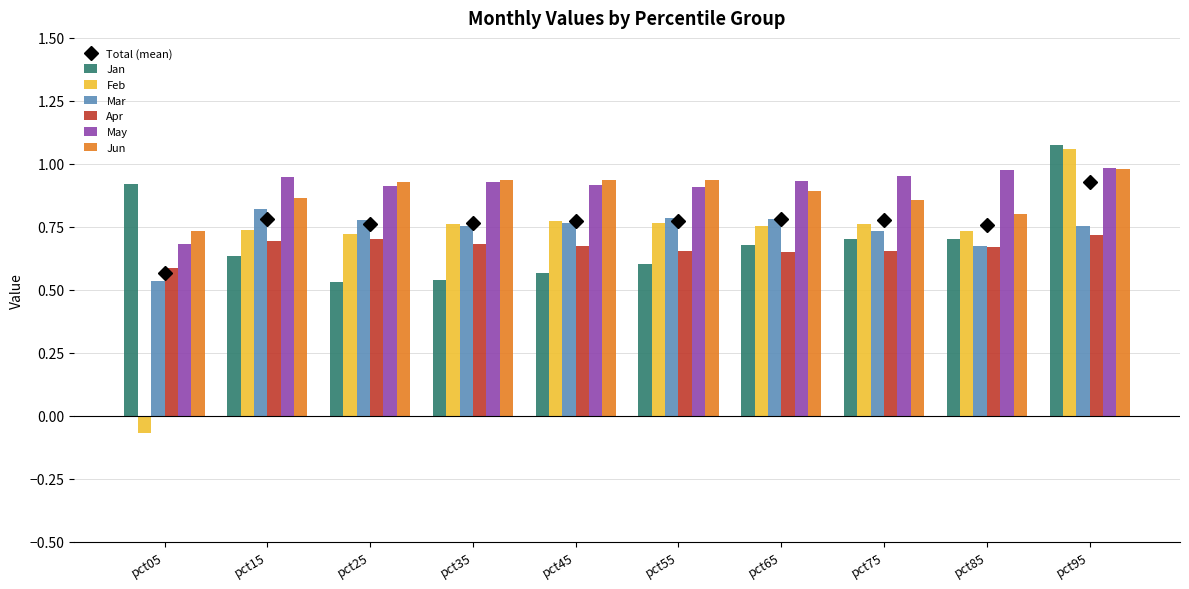

What is the lowest value of the Jun series?

0.7